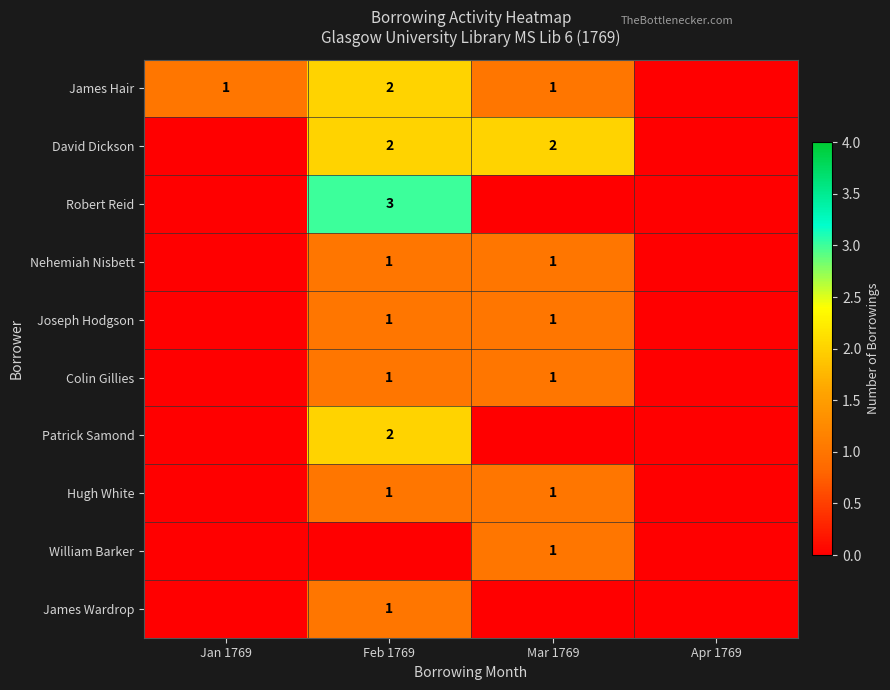

Count the number of categories in the chart.

4